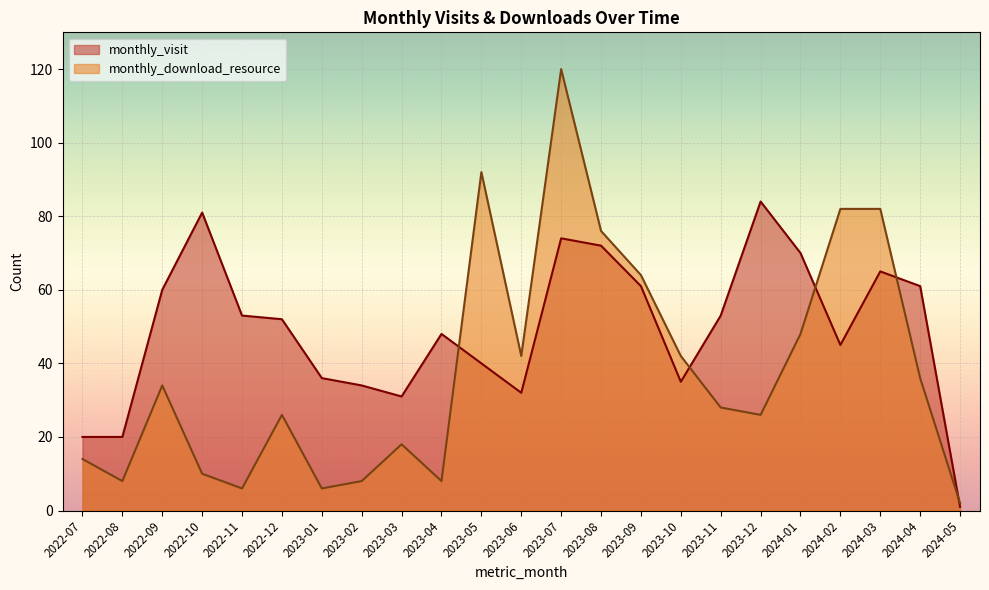

Reading left to right, transcribe all the data shown in this chart.

monthly_visit: 20	20	60	81	53	52	36	34	31	48	40	32	74	72	61	35	53	84	70	45	65	61	1
monthly_download_resource: 14	8	34	10	6	26	6	8	18	8	92	42	120	76	64	42	28	26	48	82	82	36	2